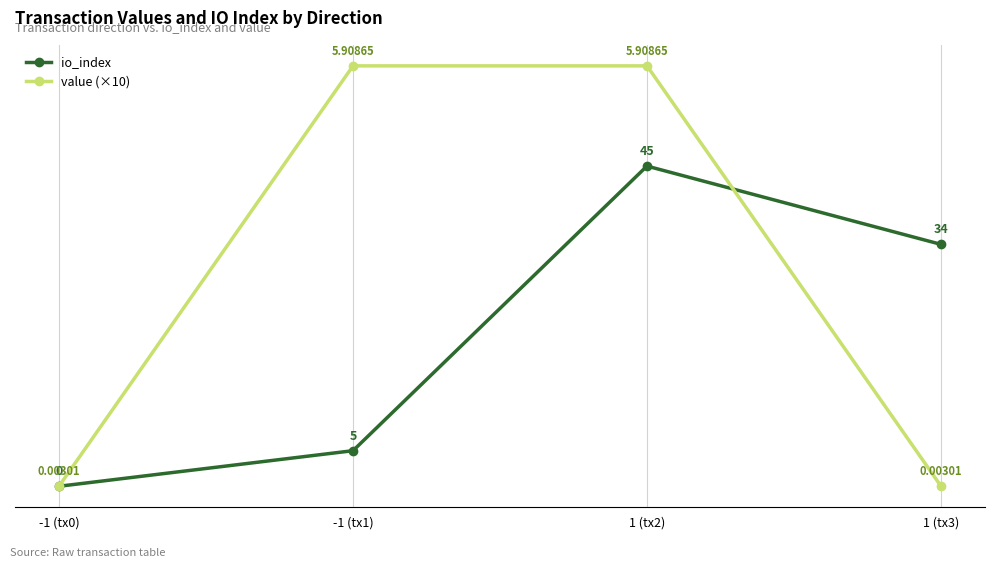

True or false: value (×10) has more than 2 points higher than both neighbors.

False